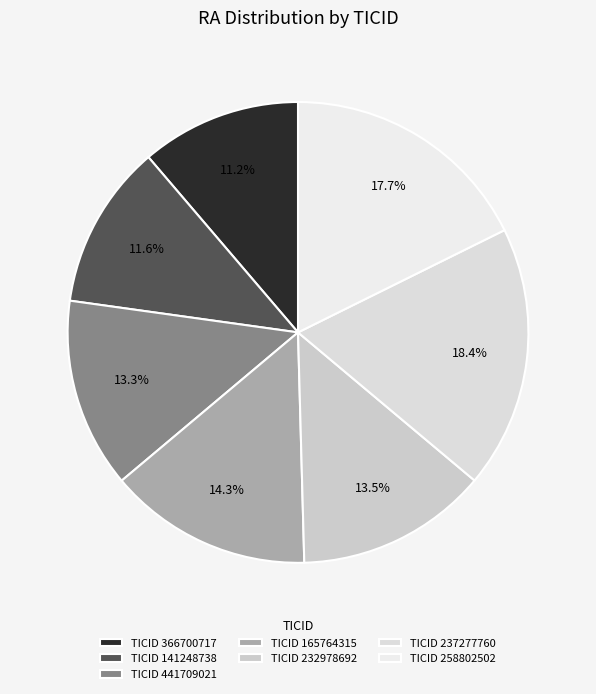

How many segments does this pie chart have?

7